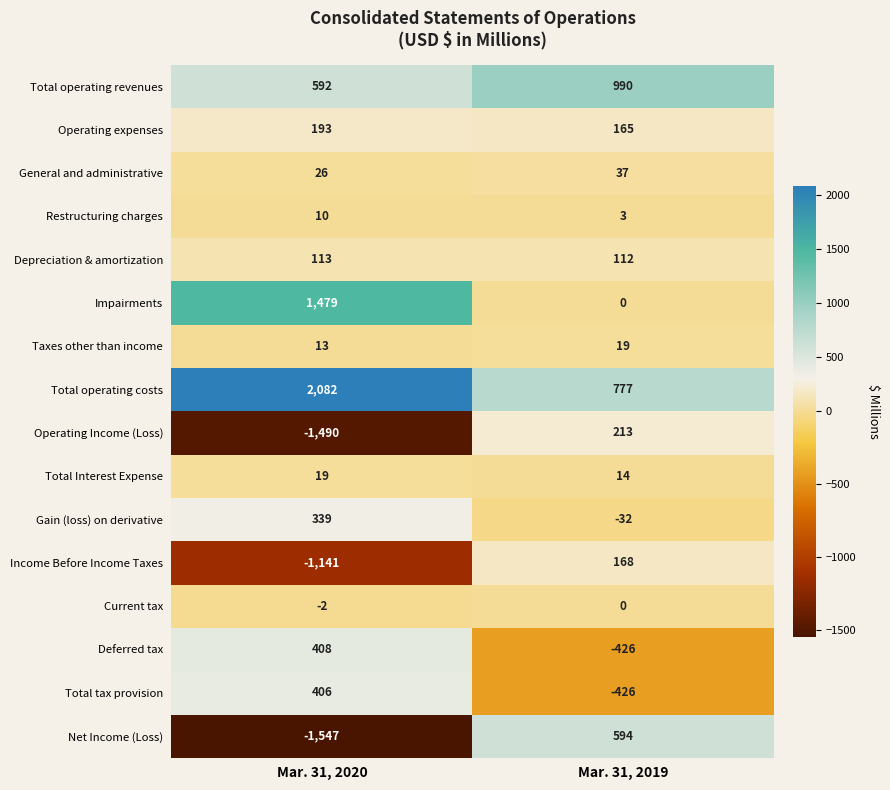

At which label does Gain (loss) on derivative reach its peak?

Mar. 31, 2020